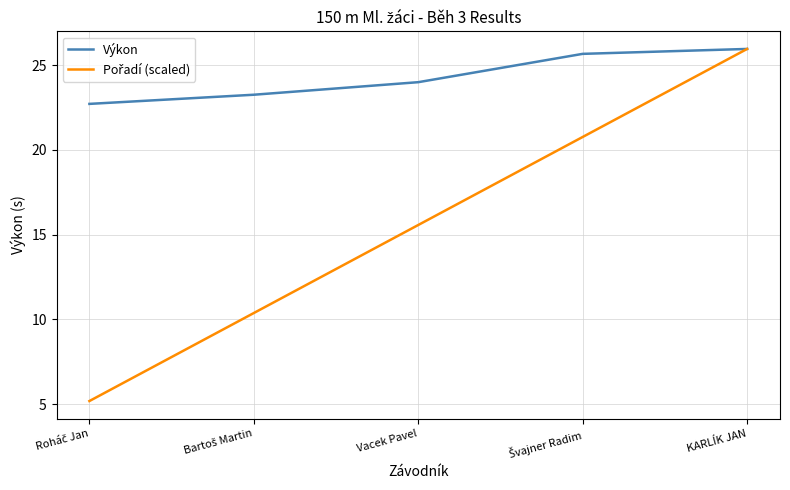

What is the lowest value of the Výkon series?

22.7